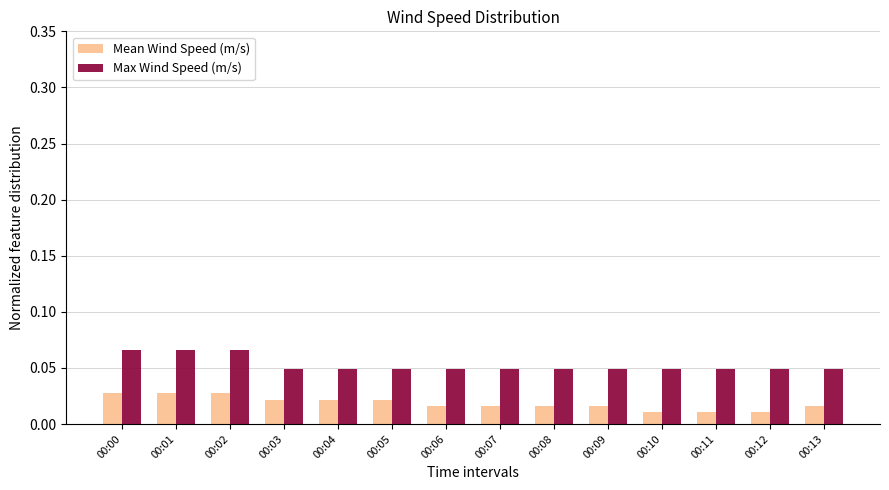

At how many categories does at least one series exceed 0?

14